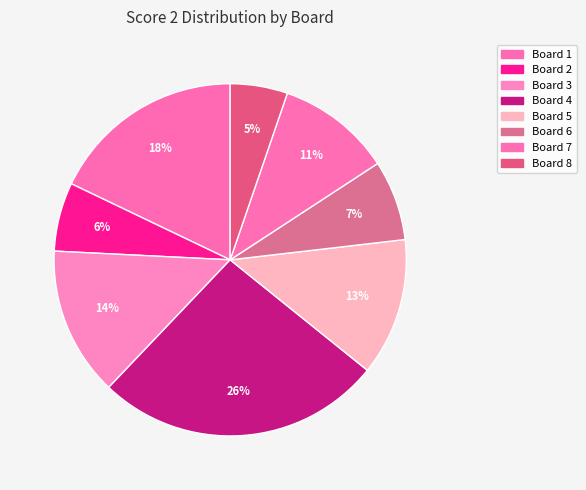

To the nearest percent, what percentage of the pie is Board 3?

14%